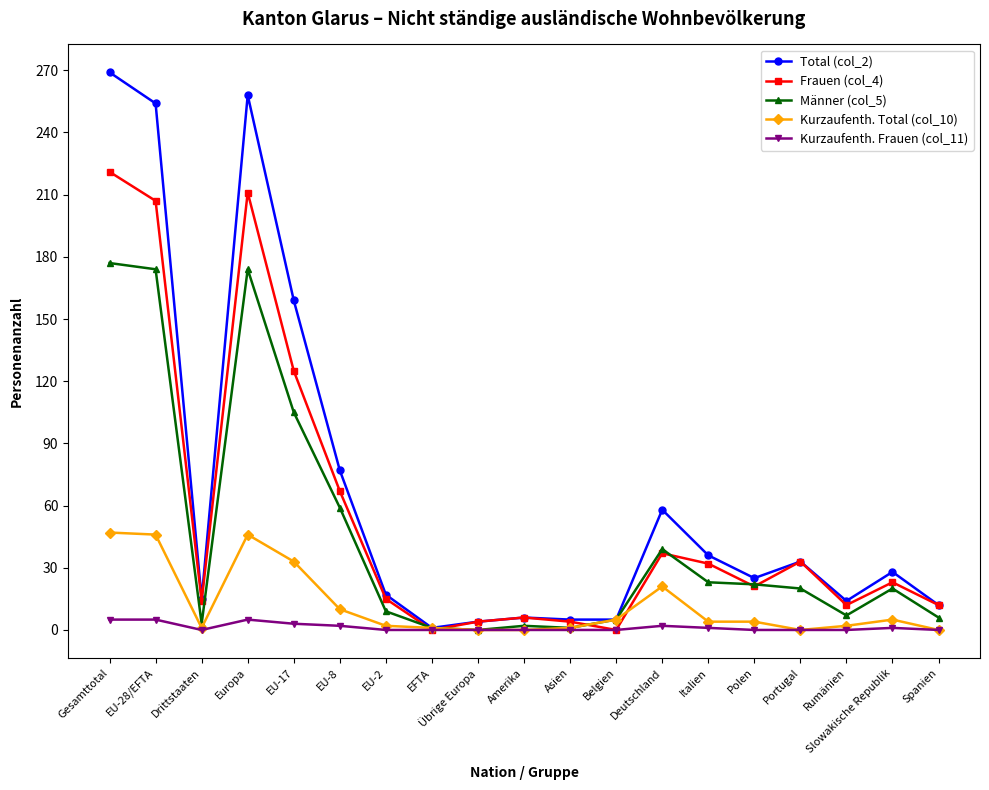

What is the difference between the maximum and minimum values in the Kurzaufenth. Frauen (col_11) series?

5